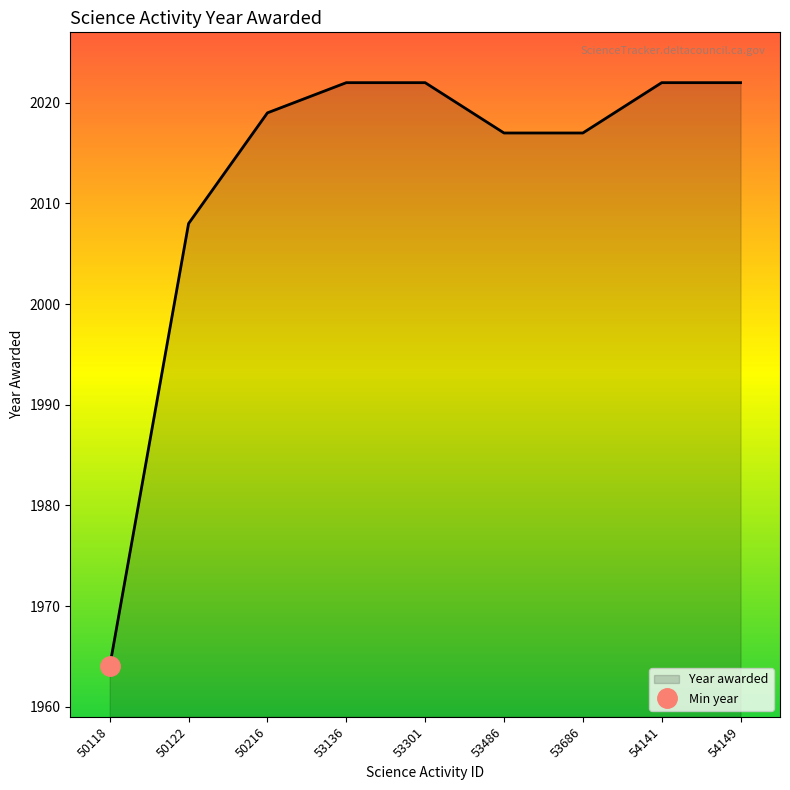

What is the sum of the values at 53486 and 50122?

4025